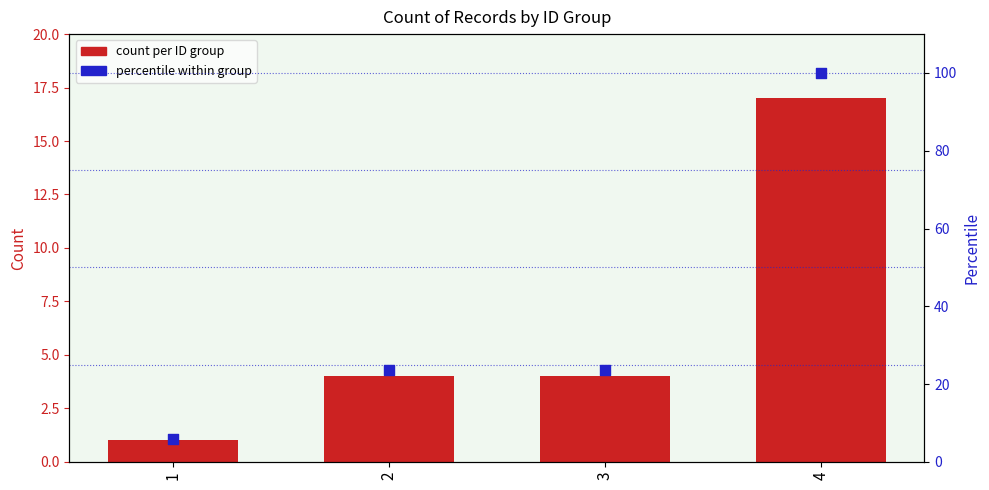

Which series contains the lowest Y value?

count per ID group